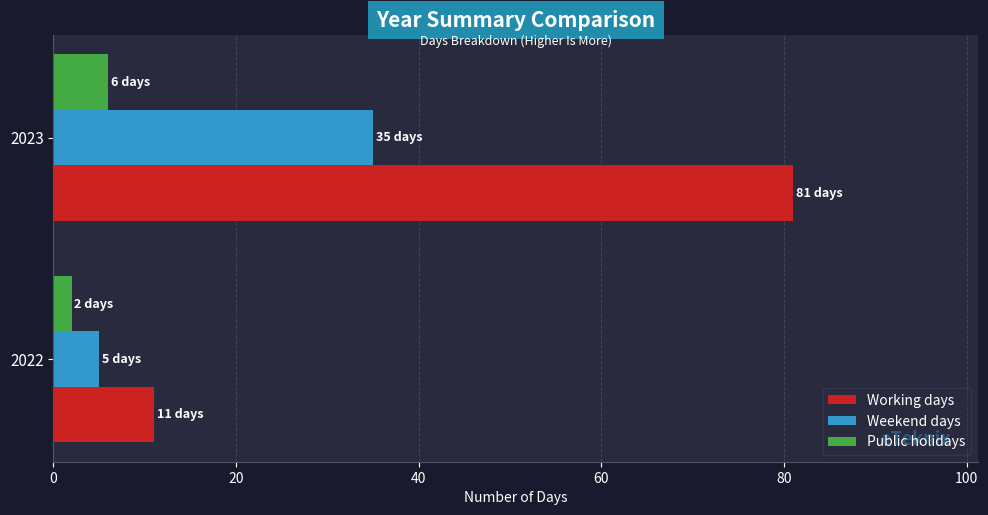

List the series in order of their peak value, highest first.

Working days, Weekend days, Public holidays